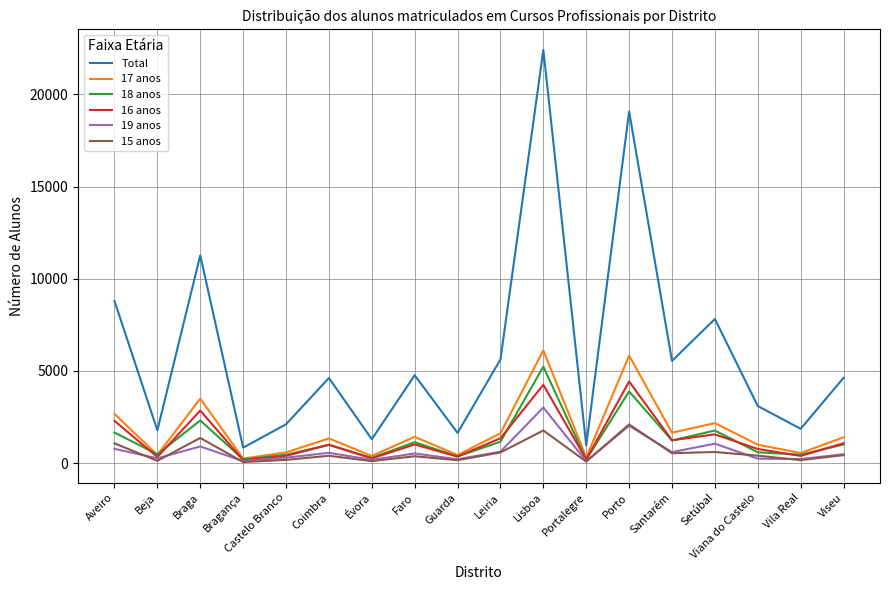

Which series changed the most between Braga and Santarém?

Total